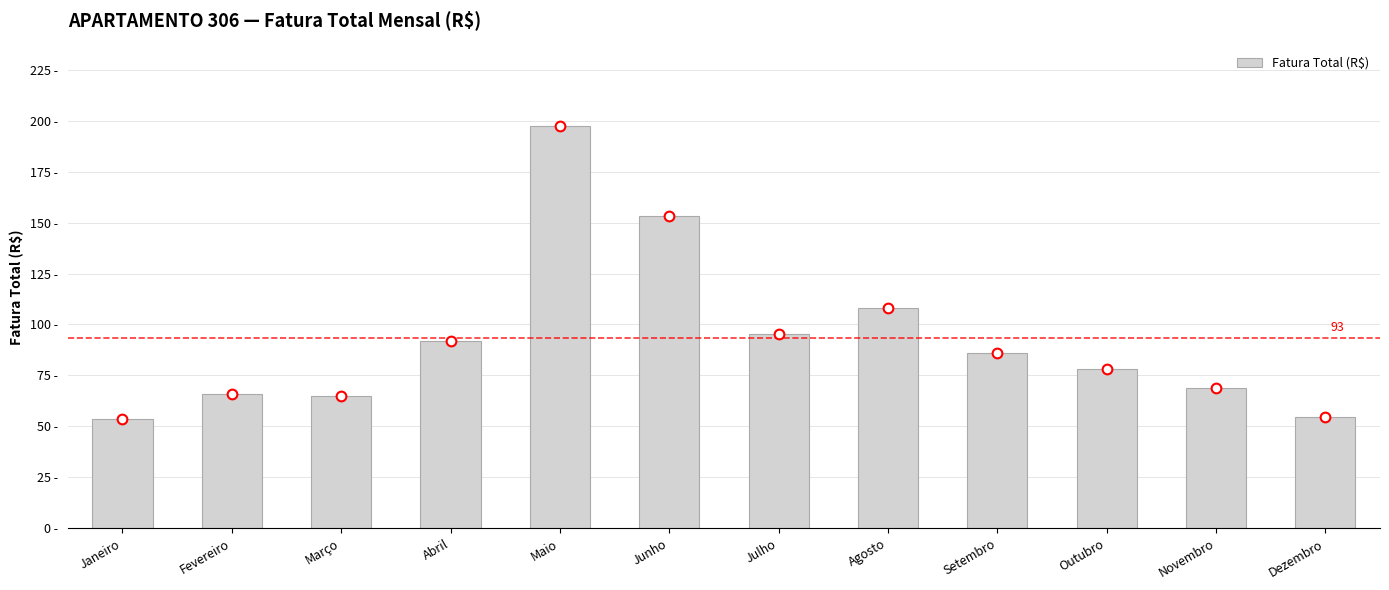

What is the sum of all values?

1118.2